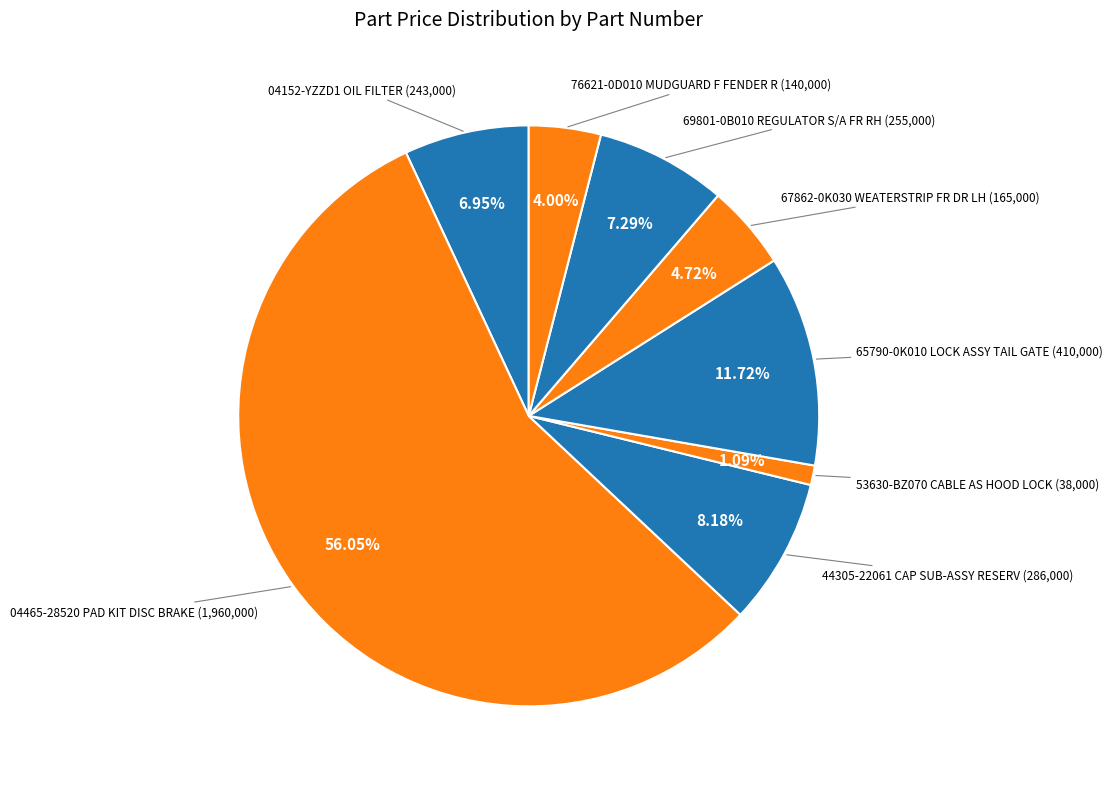

Count the number of slices in the pie.

8